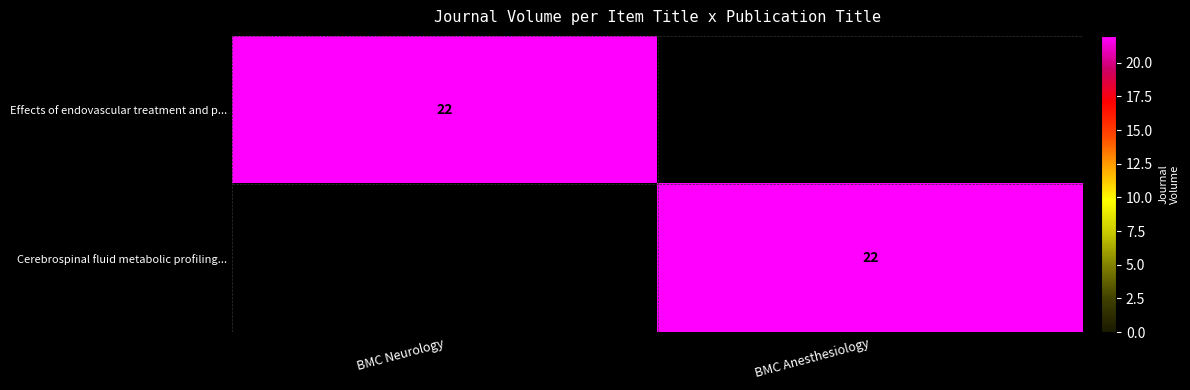

What is the total value across all series at BMC Anesthesiology?

22